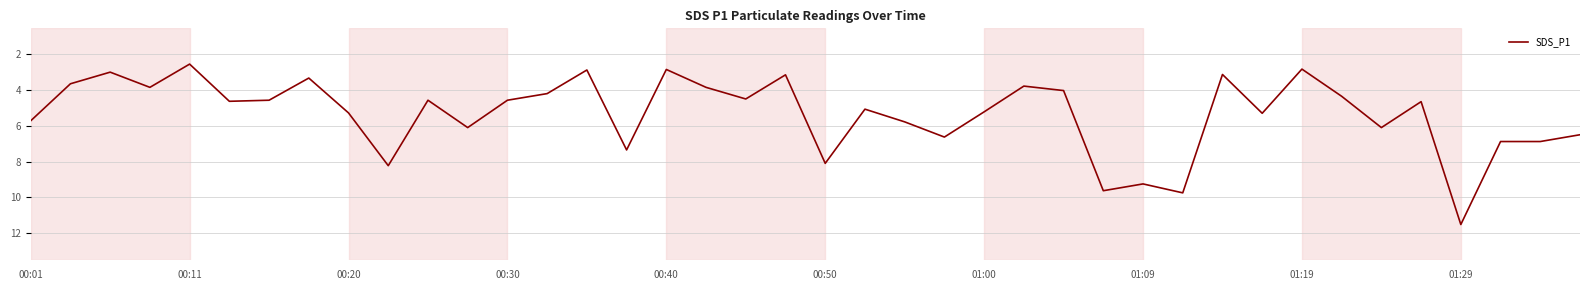

What is the difference between the maximum and minimum values?

9.0